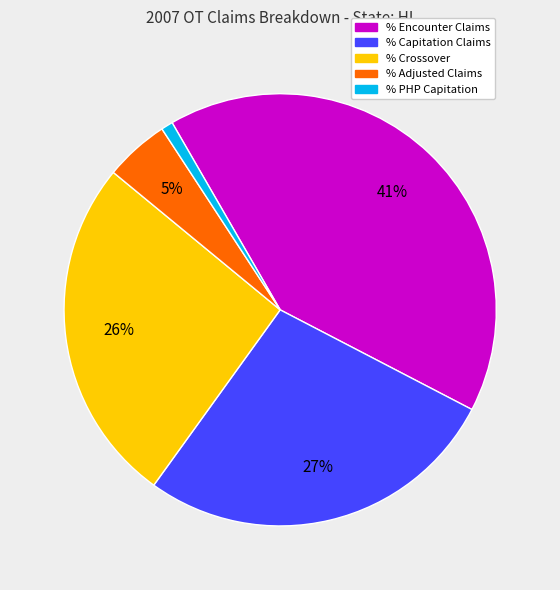

Which category has the biggest portion of the pie?

% Encounter Claims